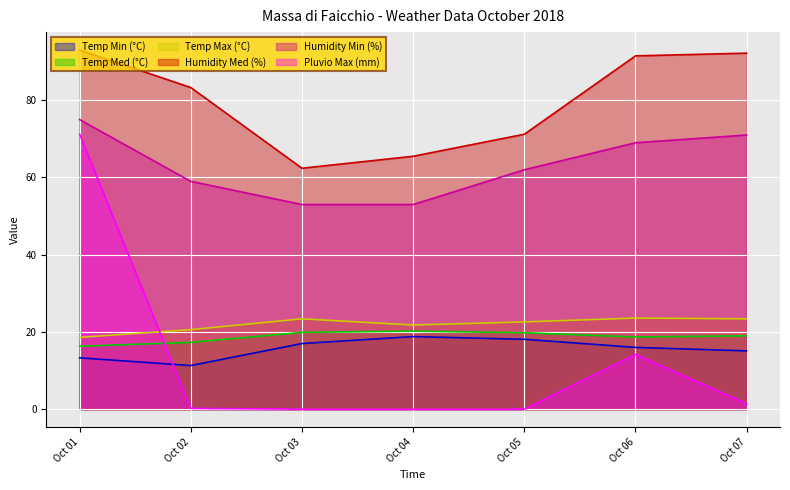

The Humidity Med (%) series shows 71.2 at Oct 05. True or false?

True